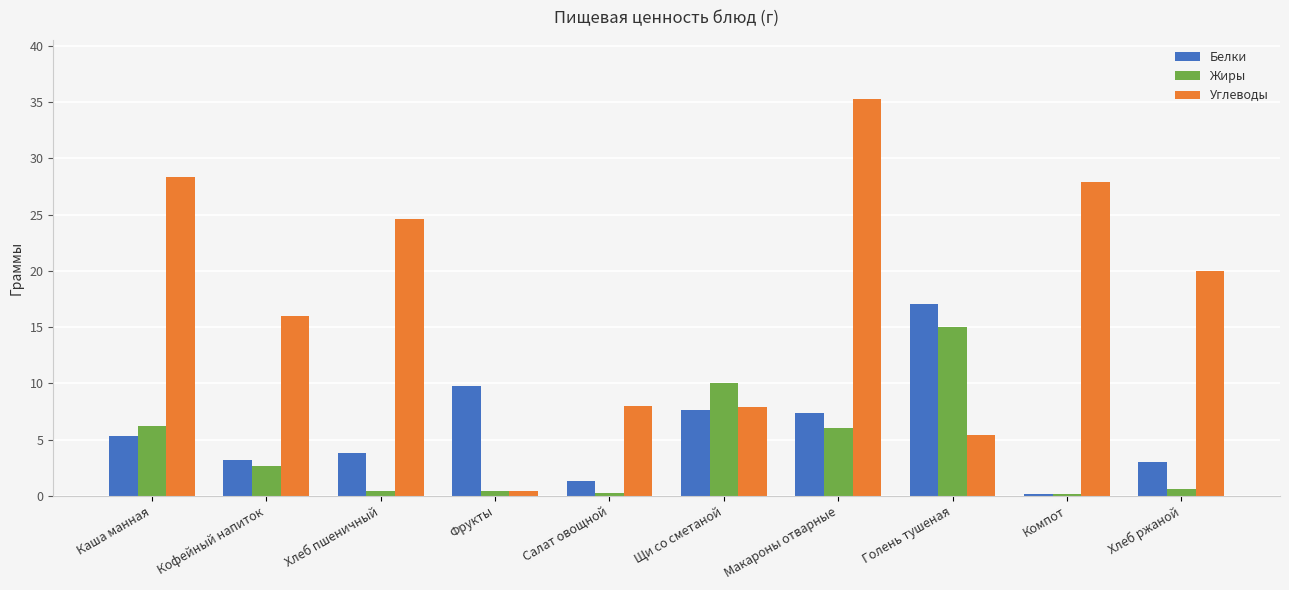

Which category has the lowest value in the Белки series?

Компот